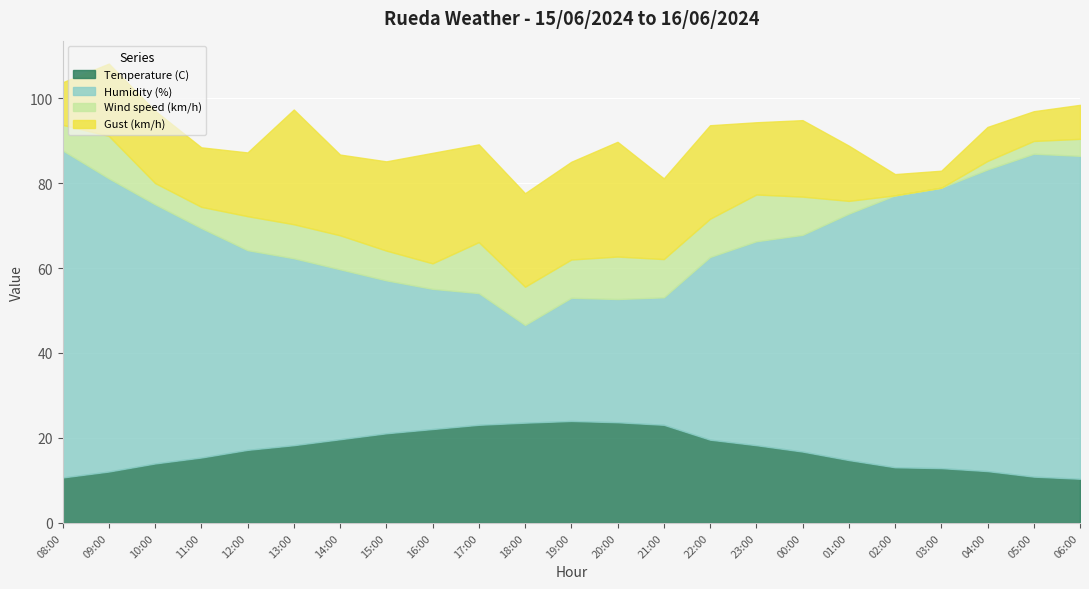

True or false: Temperature (C) has more than 1 points higher than both neighbors.

False